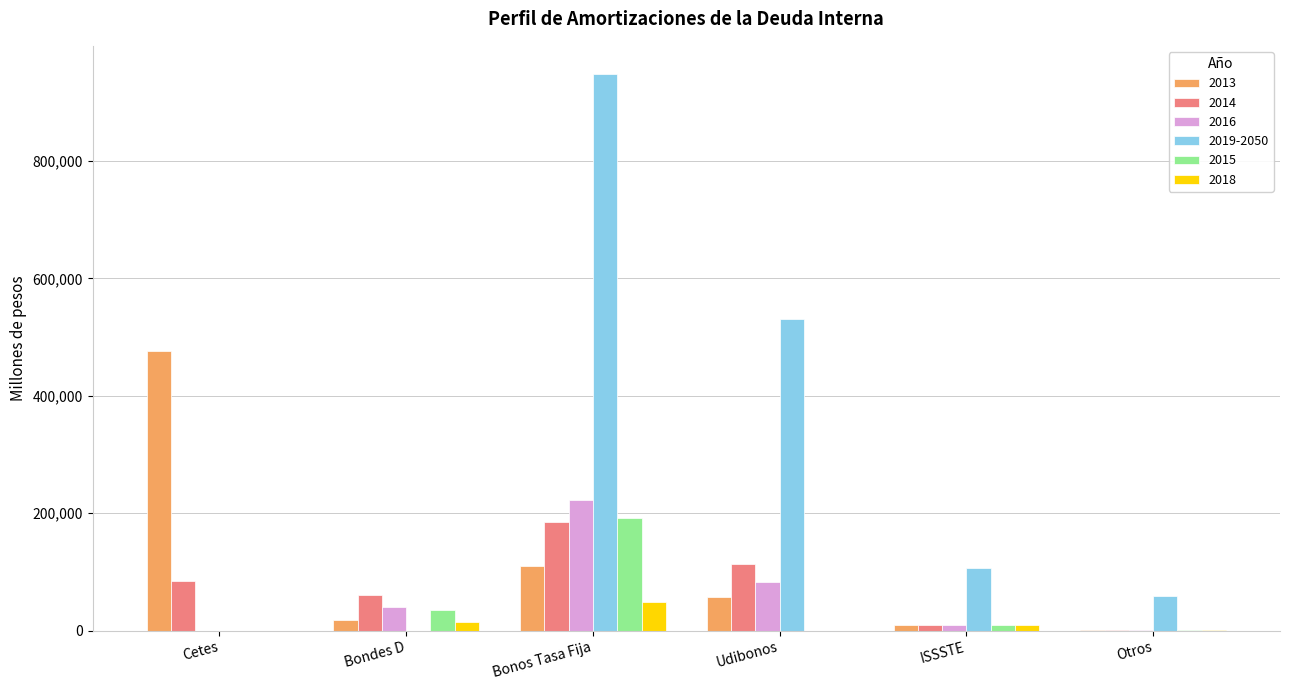

Between Cetes and Udibonos, which series saw the biggest shift?

2019-2050